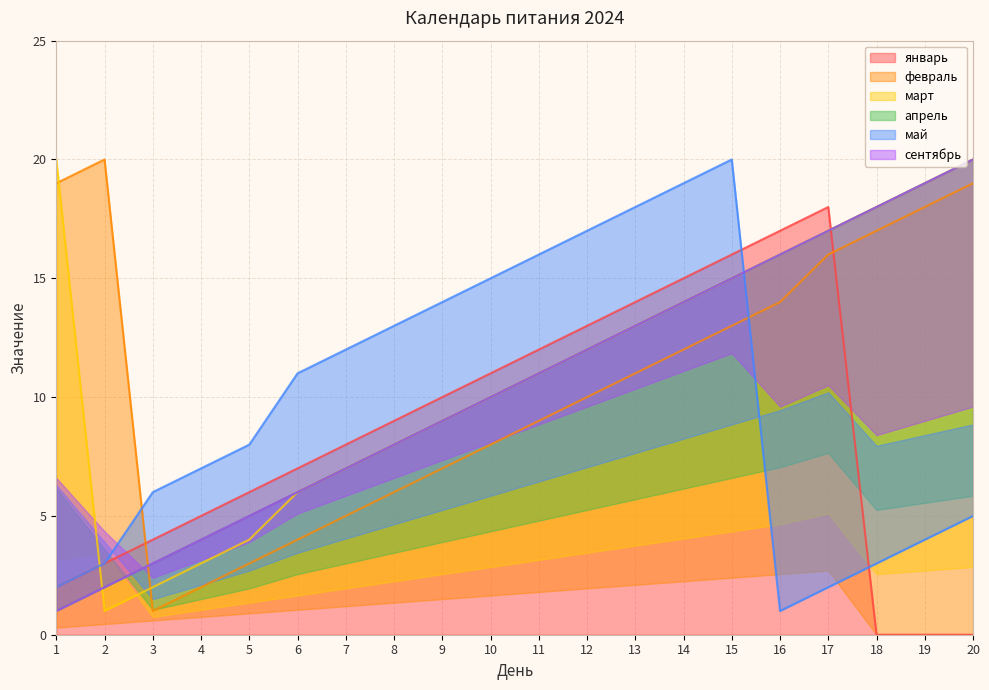

Between 7 and 17, which is larger?

17